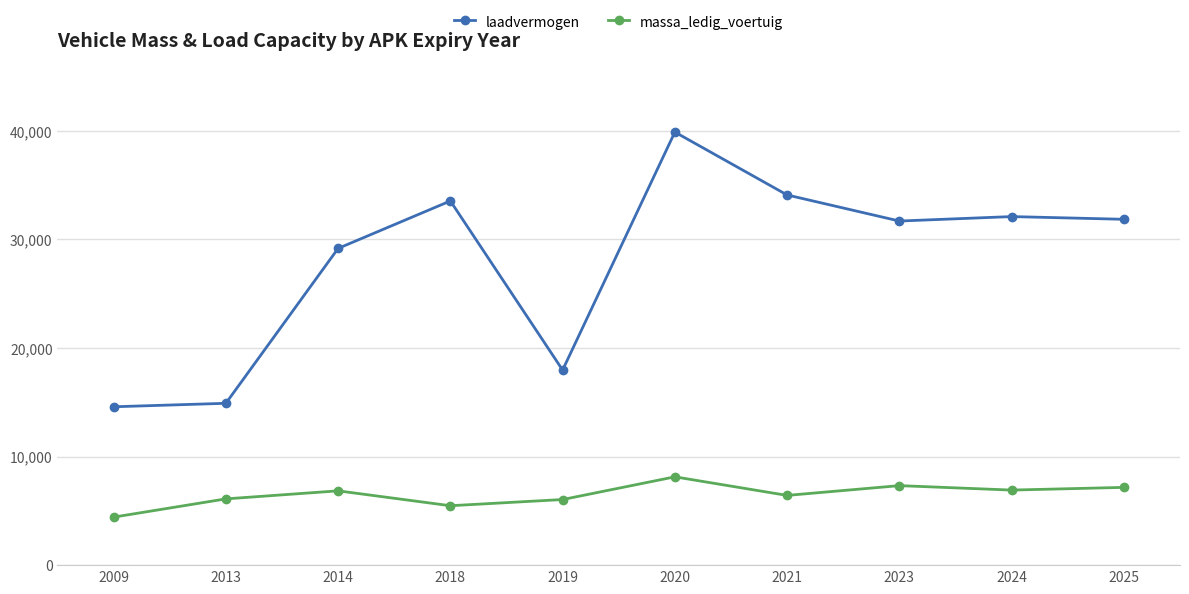

Rank the series by their average value, from lowest to highest.

massa_ledig_voertuig, laadvermogen